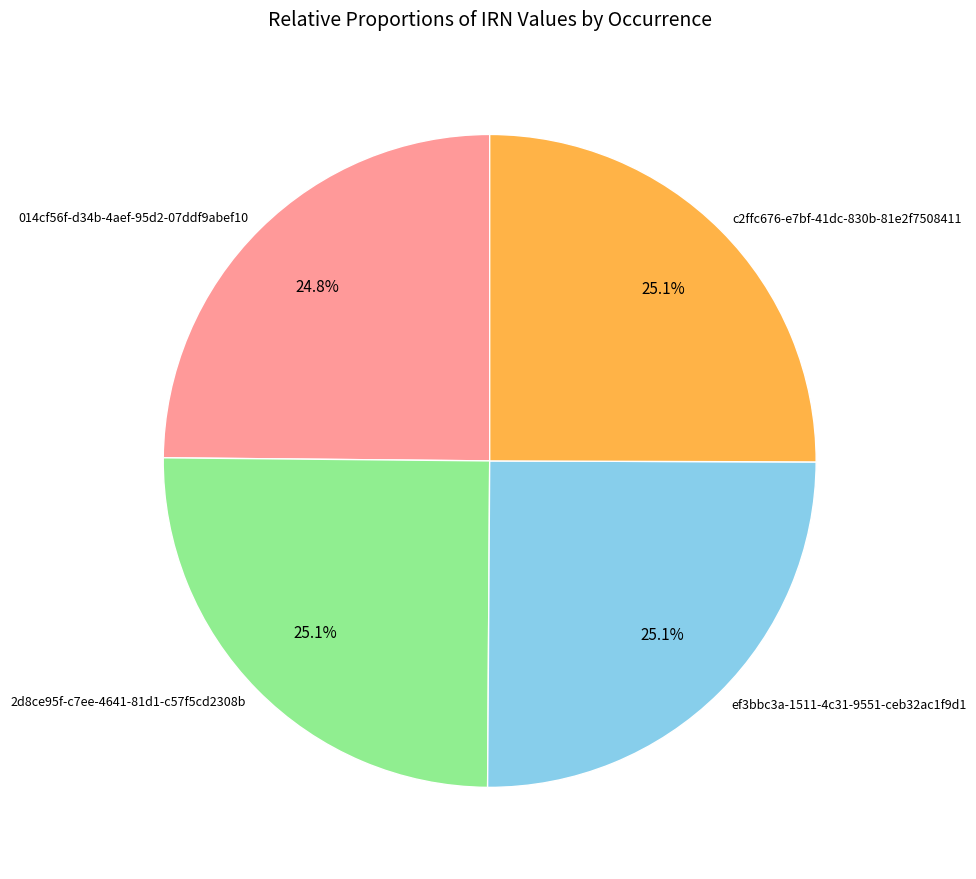

Is there any slice that represents more than half of the pie?

No